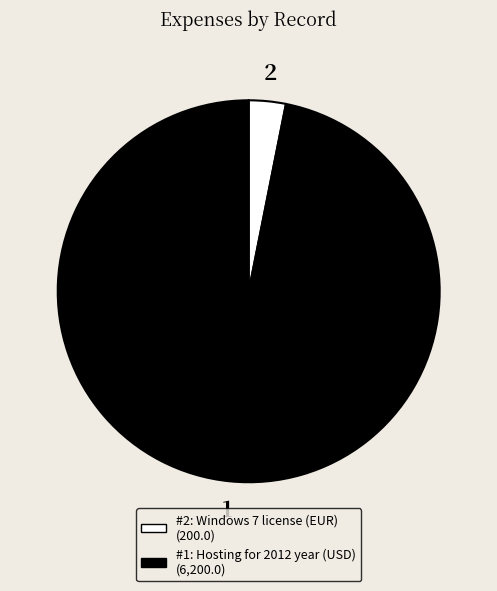

Does any single category account for the majority?

Yes